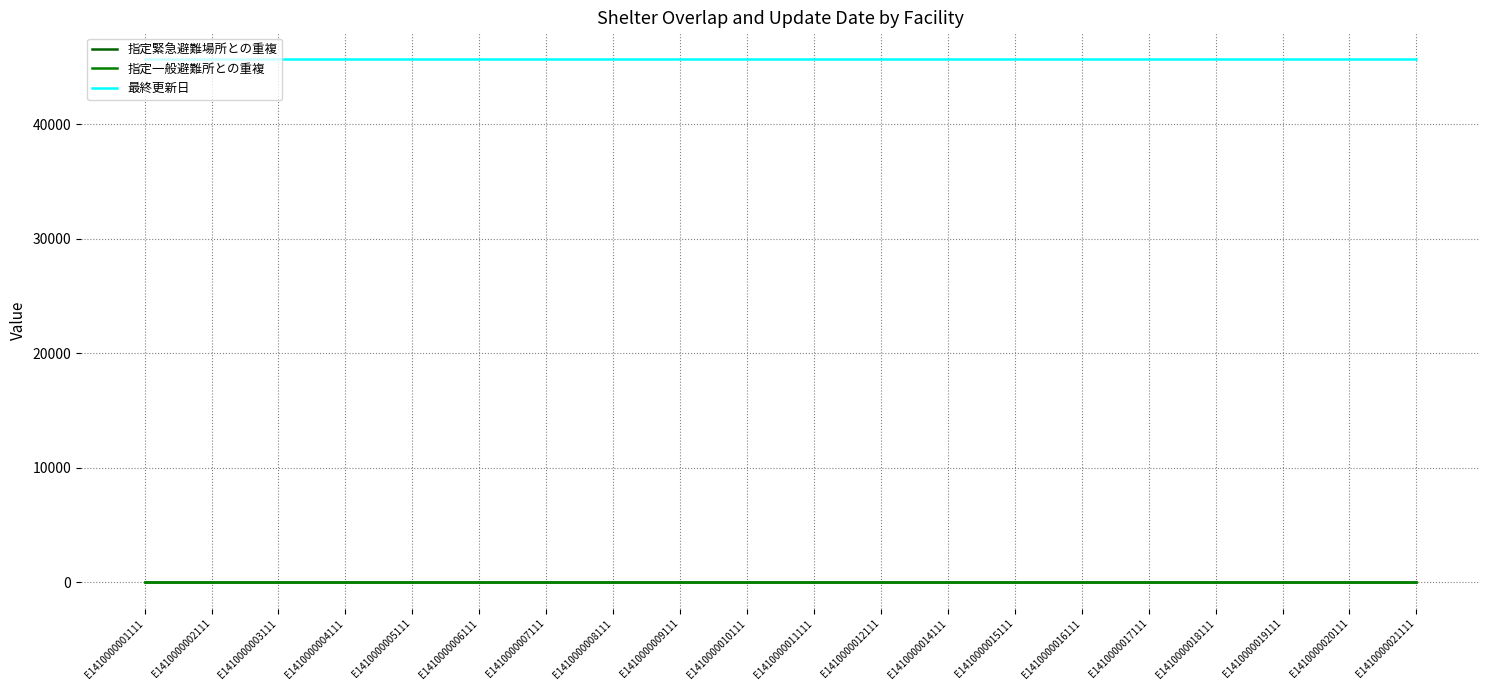

What are all the series names shown in the legend?

指定緊急避難場所との重複, 指定一般避難所との重複, 最終更新日